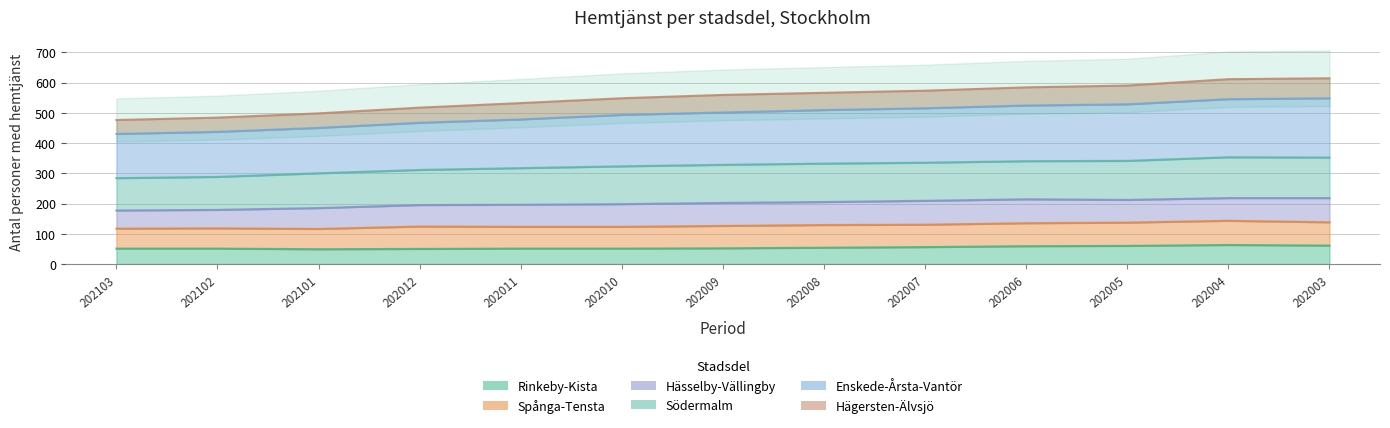

At how many categories does at least one series exceed 562?

6